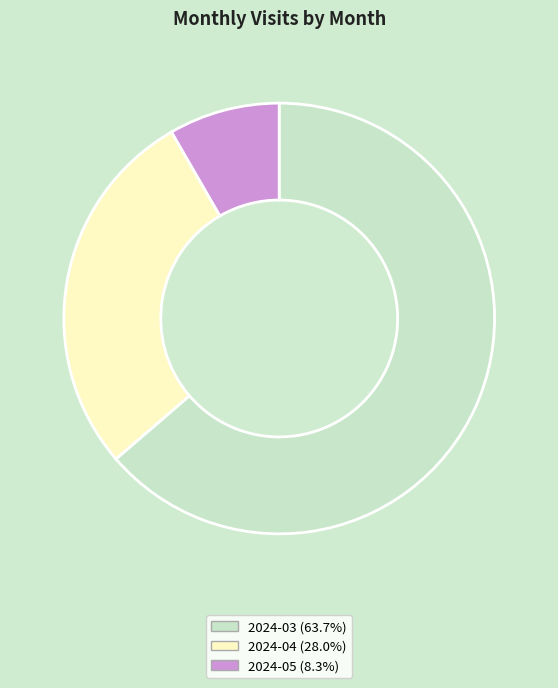

Count the number of slices in the pie.

3